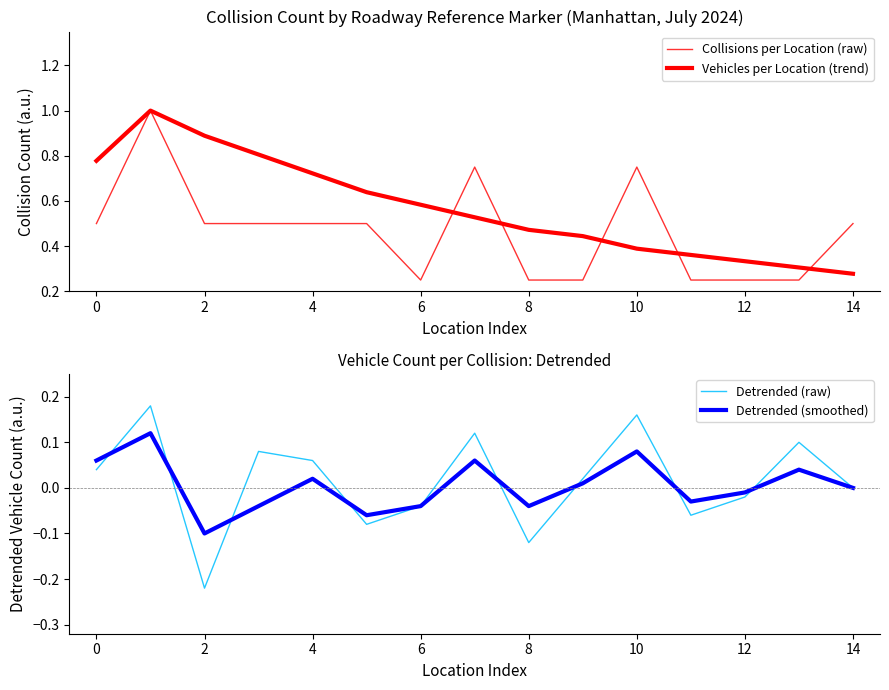

The value of Detrended (raw) at 6 is -0.0. True or false?

True